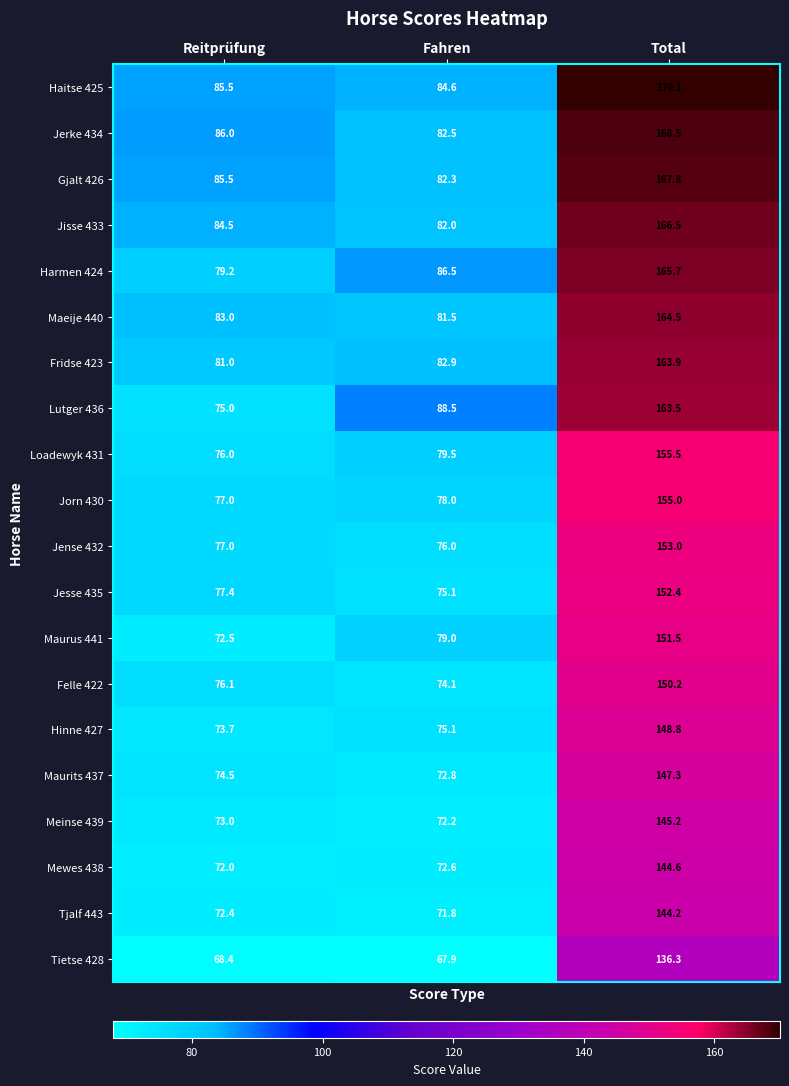

Rank the series by their maximum value, from highest to lowest.

Haitse 425, Jerke 434, Gjalt 426, Jisse 433, Harmen 424, Maeije 440, Fridse 423, Lutger 436, Loadewyk 431, Jorn 430, Jense 432, Jesse 435, Maurus 441, Felle 422, Hinne 427, Maurits 437, Meinse 439, Mewes 438, Tjalf 443, Tietse 428